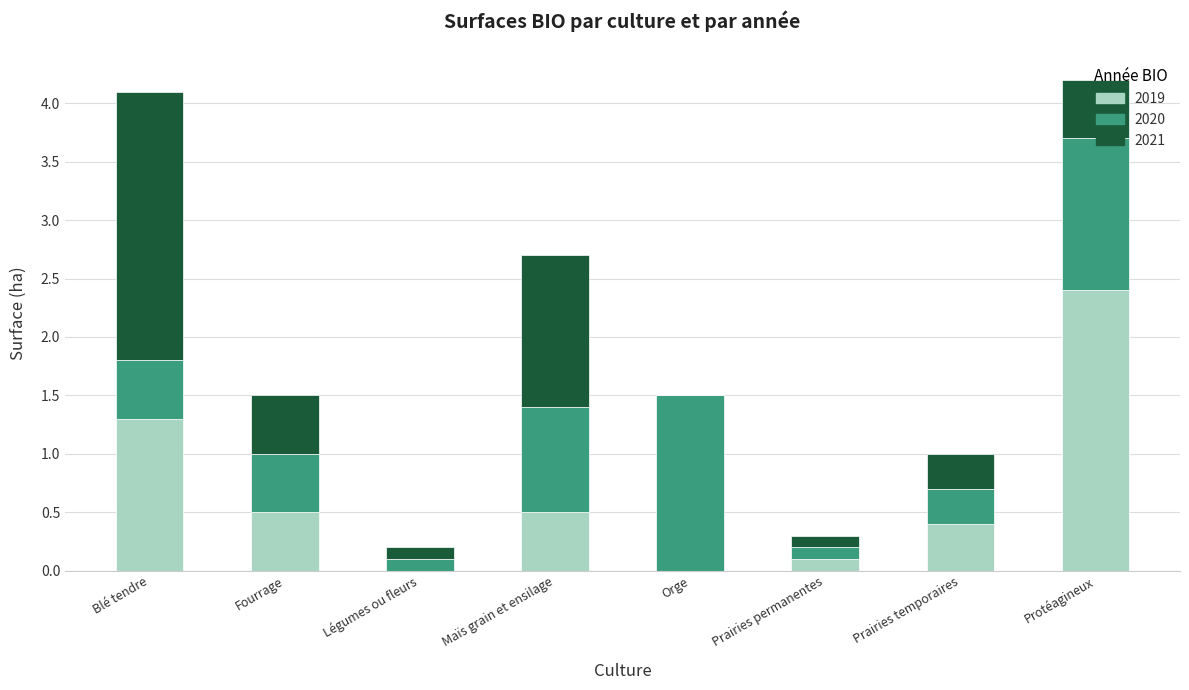

Is it true that 2019 equals 0.1 at Prairies permanentes?

True